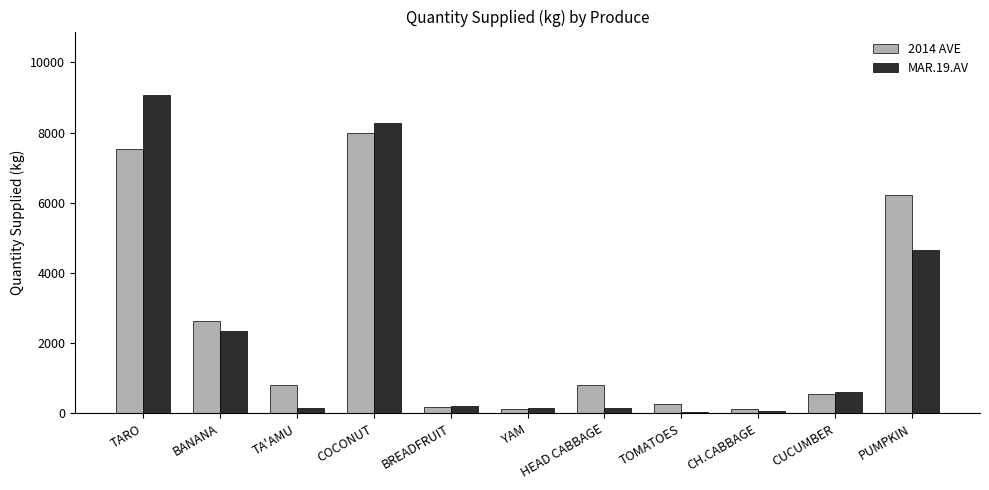

The MAR.19.AV series shows 8278.6 at COCONUT. True or false?

True